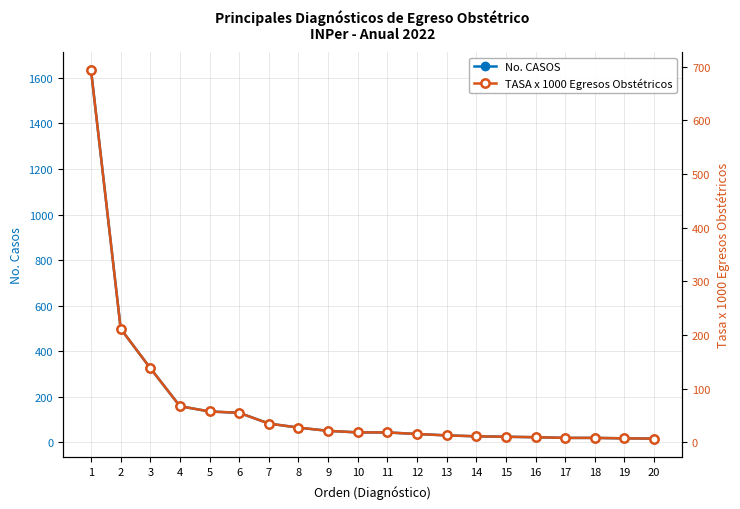

List the labels in order of No. CASOS value, largest first.

1, 2, 3, 4, 5, 6, 7, 8, 9, 10, 11, 12, 13, 14, 15, 16, 17, 18, 19, 20